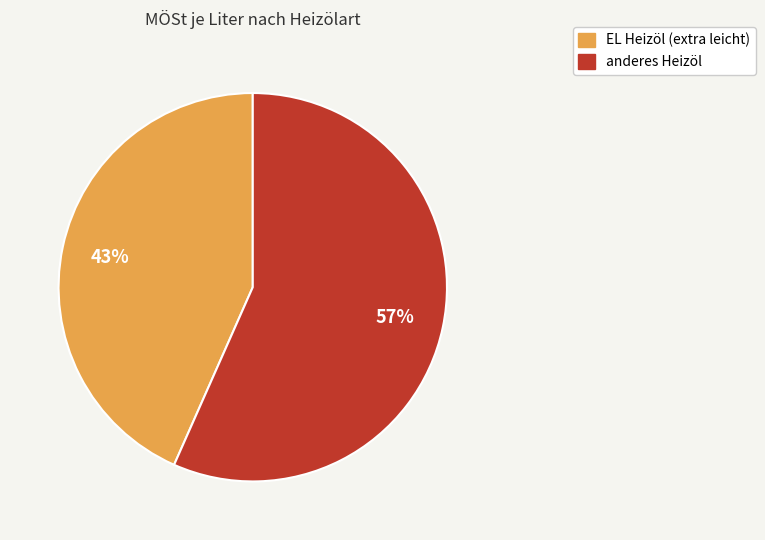

Is it true that EL Heizöl (extra leicht) is 57% of the pie?

False